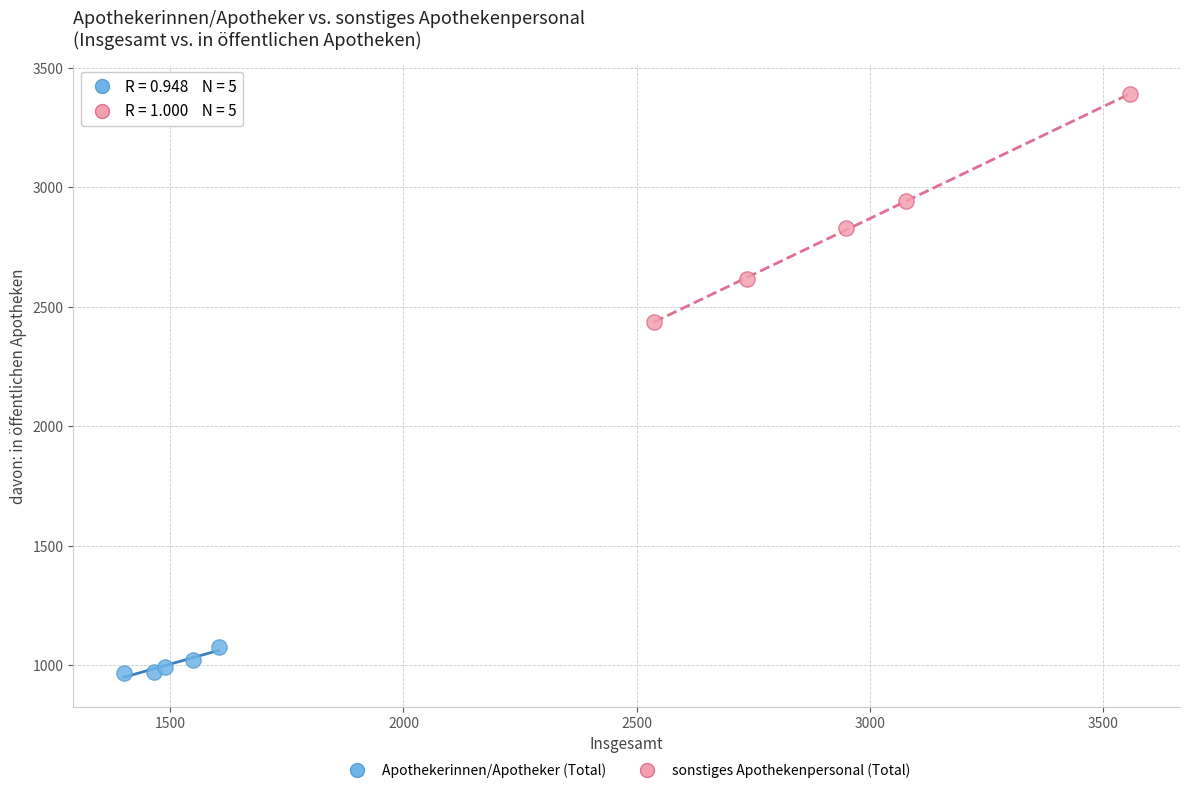

Which series has the widest spread of Y values?

sonstiges Apothekenpersonal (Total)